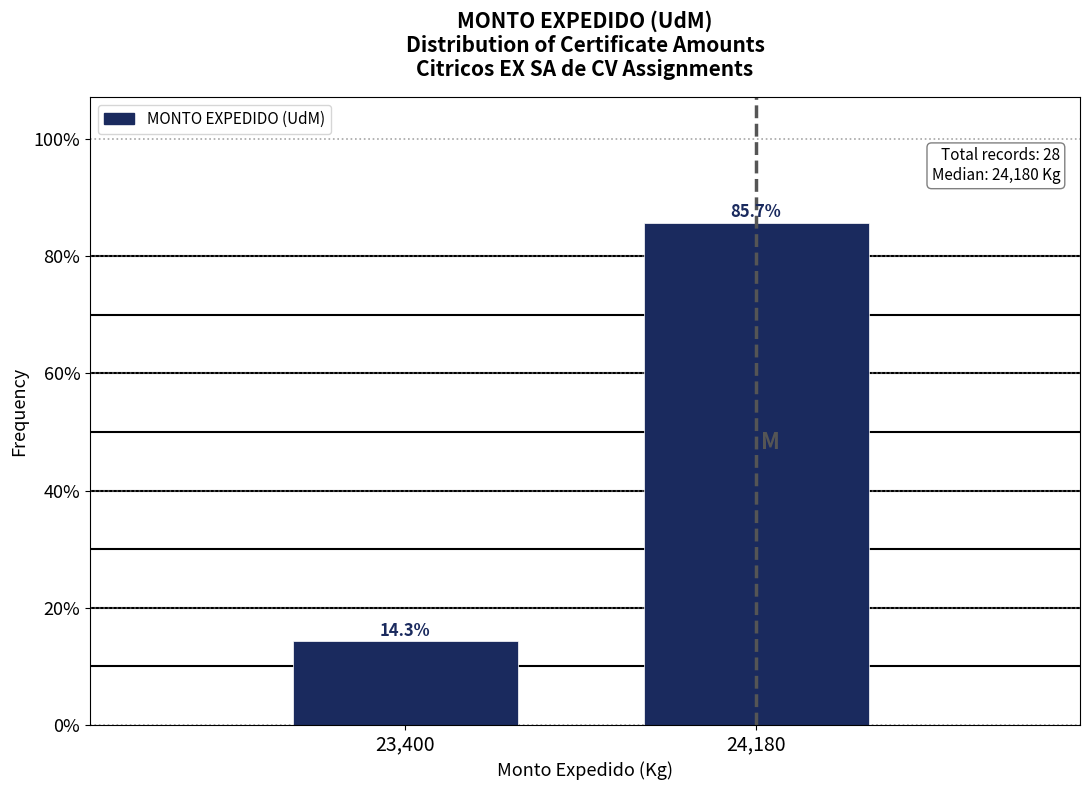

Reading left to right, what are all the values shown in this chart?

14.3	85.7